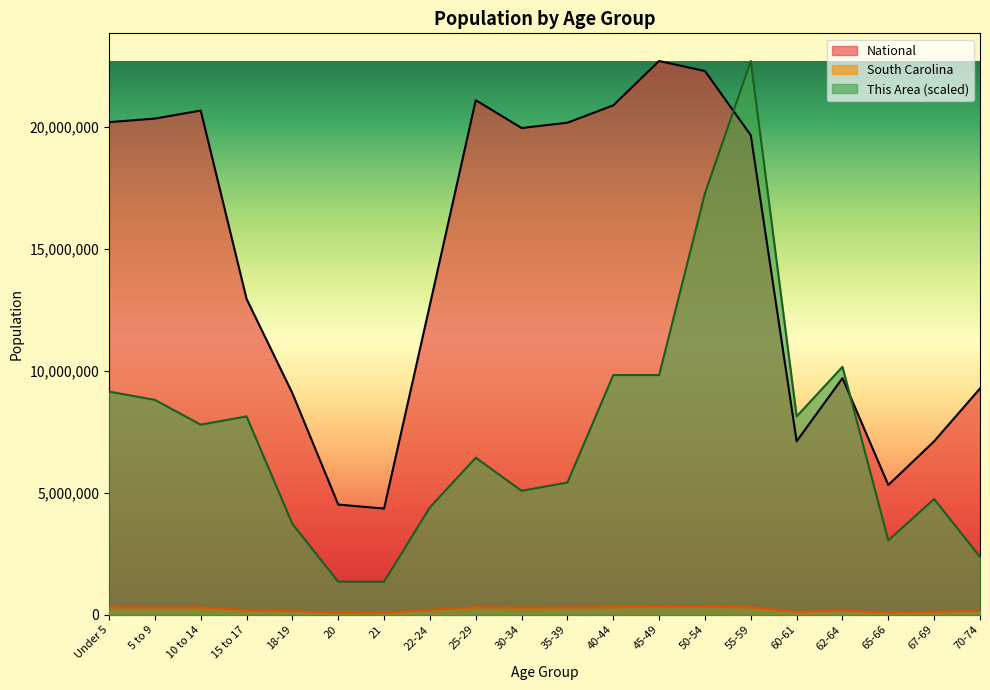

At which category is the sum across all series the highest?

55-59